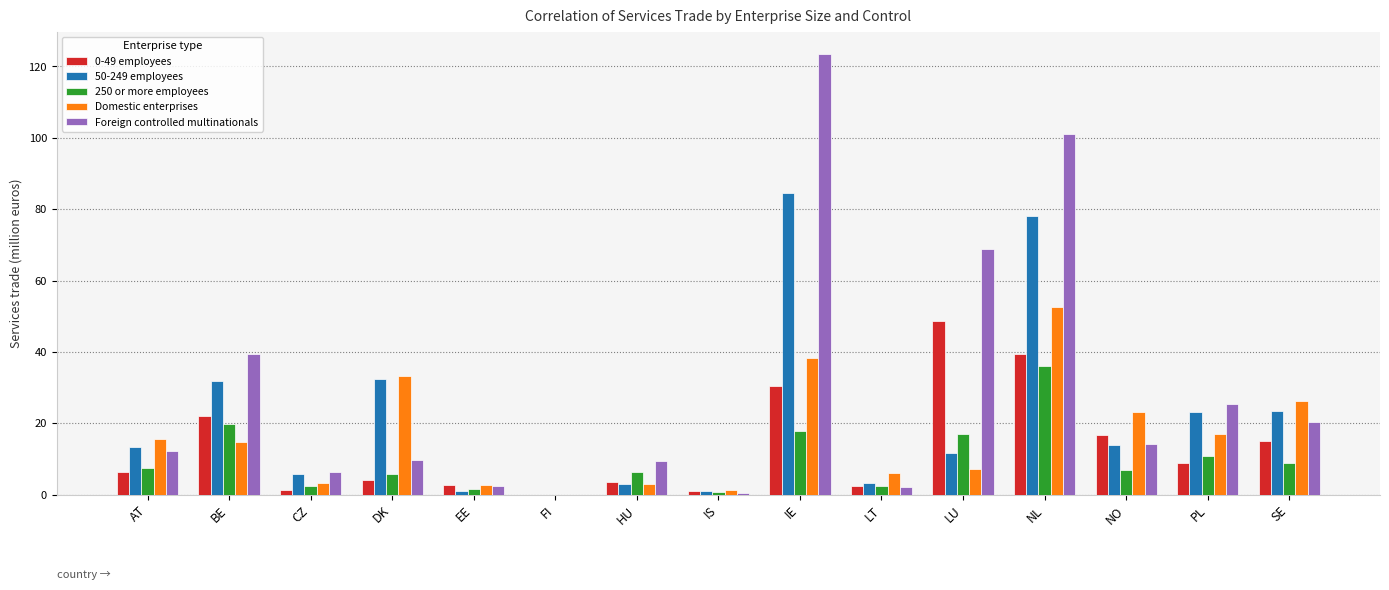

What is the difference between the 50-249 employees values at FI and NL?

78.1